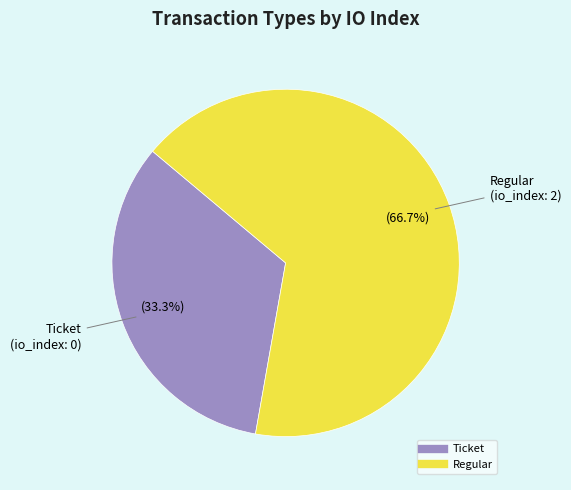

How many slices are in this pie chart?

2